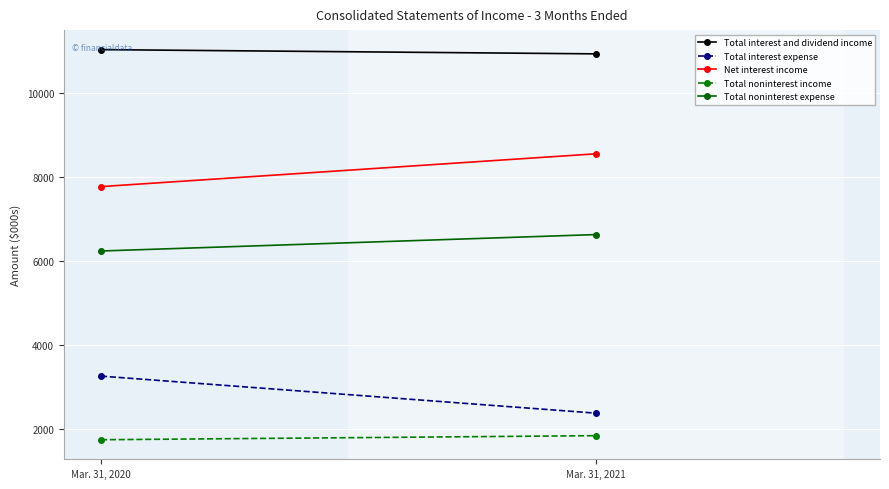

Is this an area chart (filled region under the line)?

No